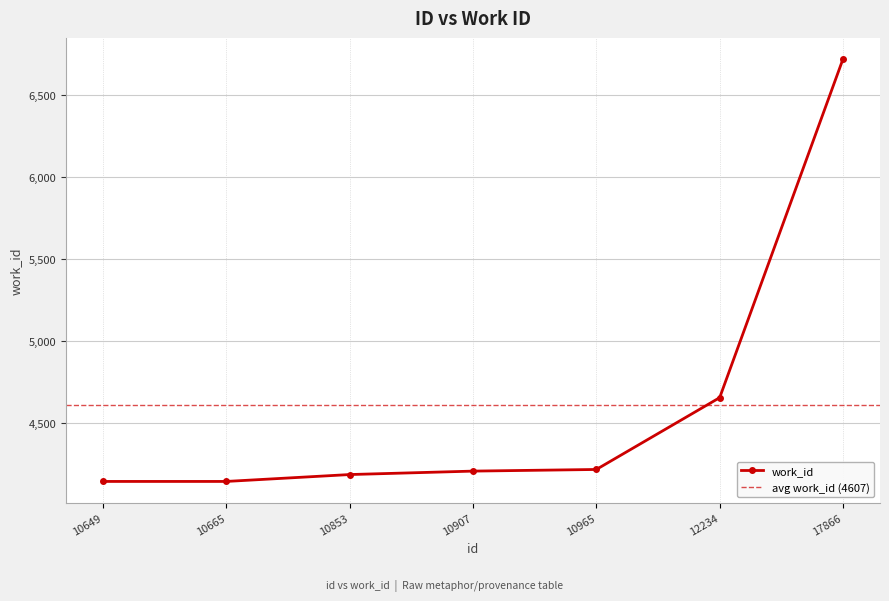

The value at 12234 is 4652. True or false?

True